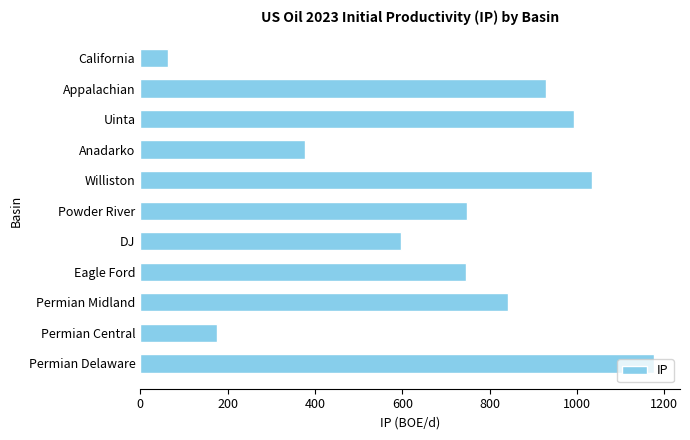

Where is the data nearest to the value 620?

DJ